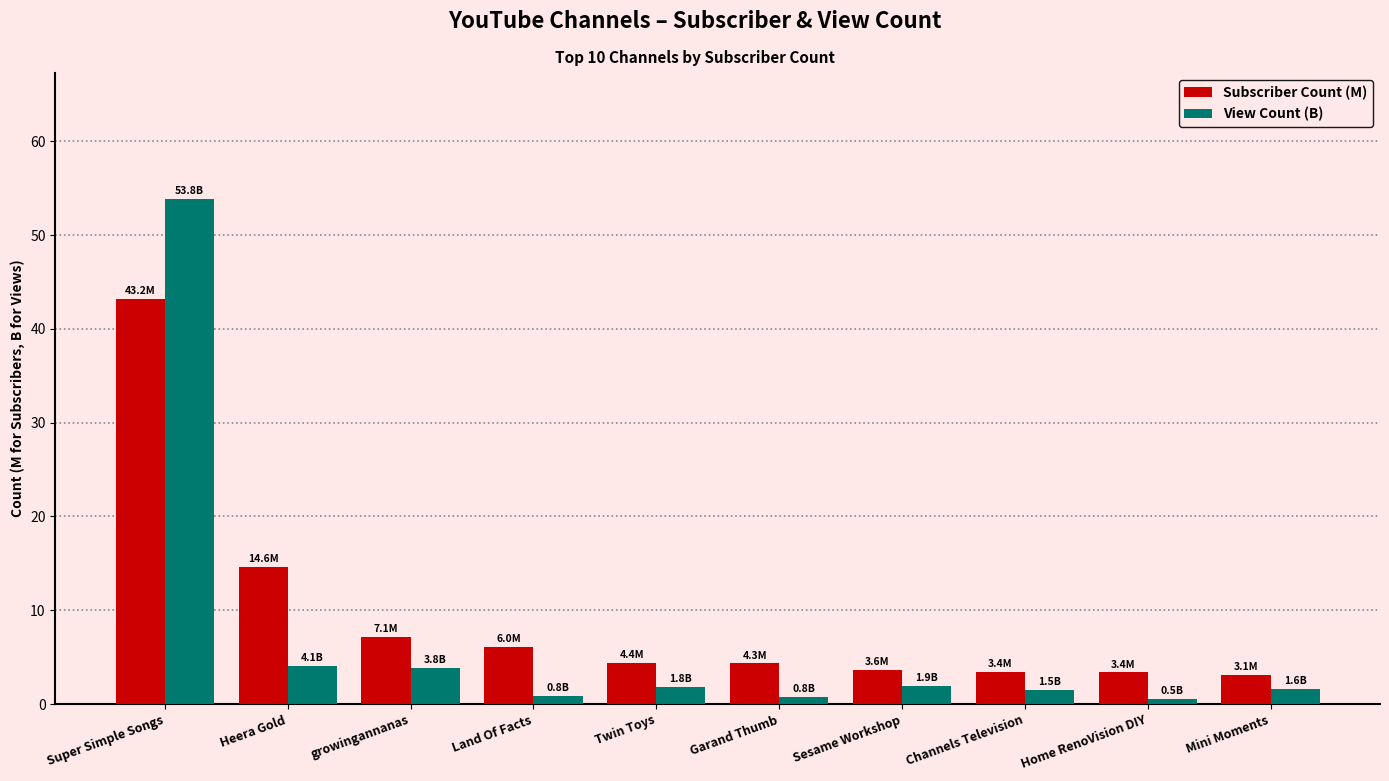

What is the approximate value of Subscriber Count (M) at Mini Moments?

3.1